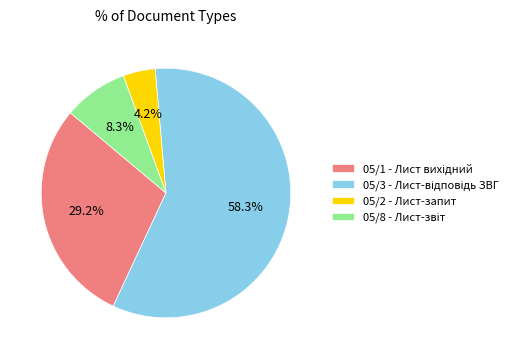

Is there any slice that represents more than half of the pie?

Yes